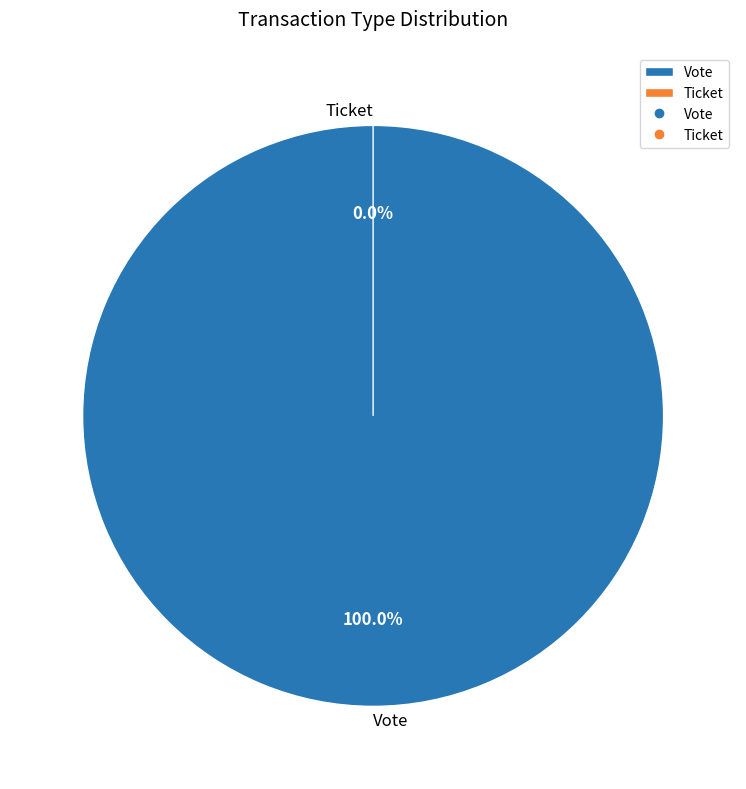

To the nearest percent, what is the combined percentage of Ticket and Vote?

100%